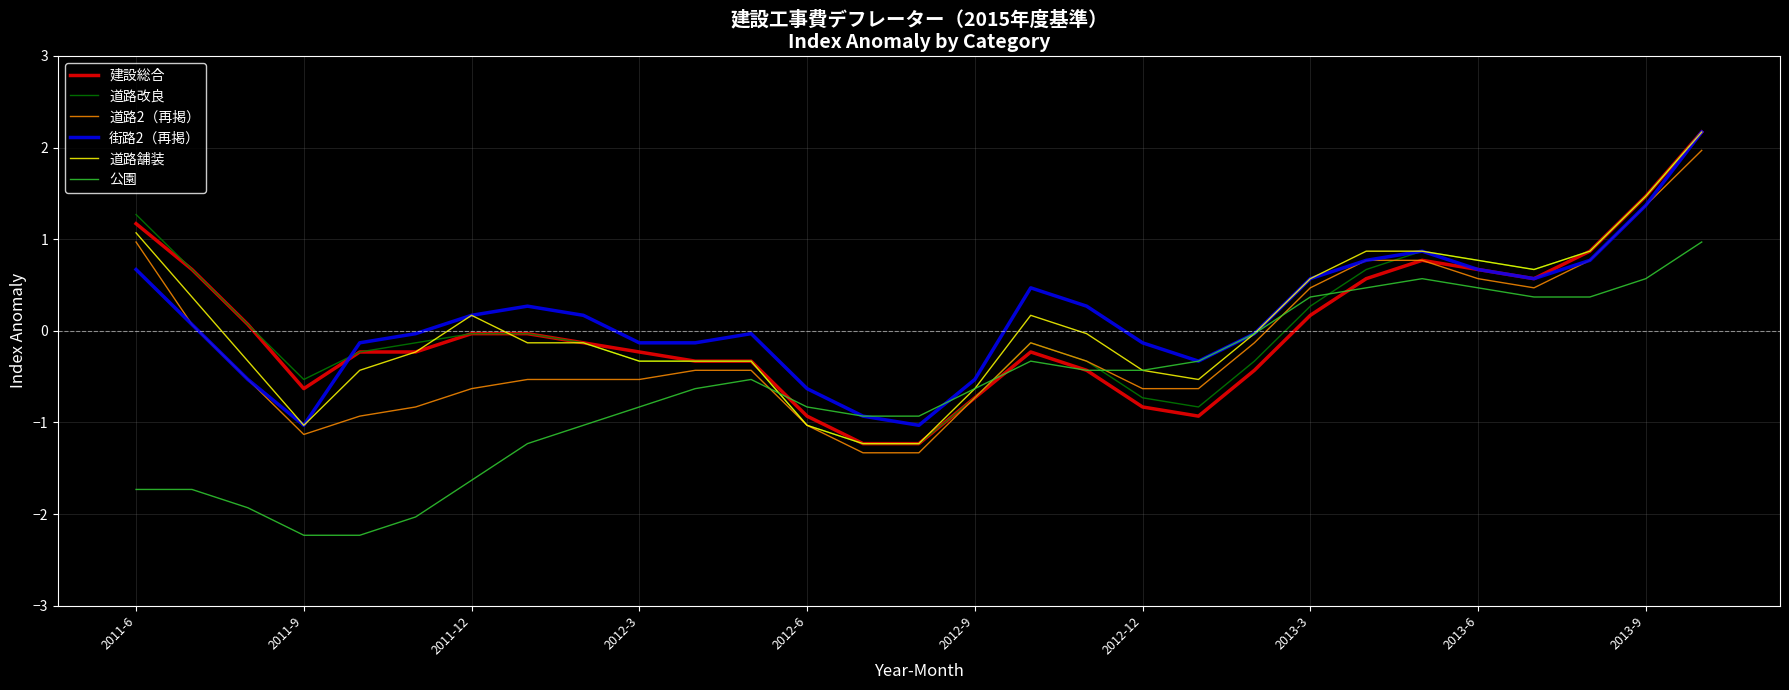

How many lines are shown in the chart?

6